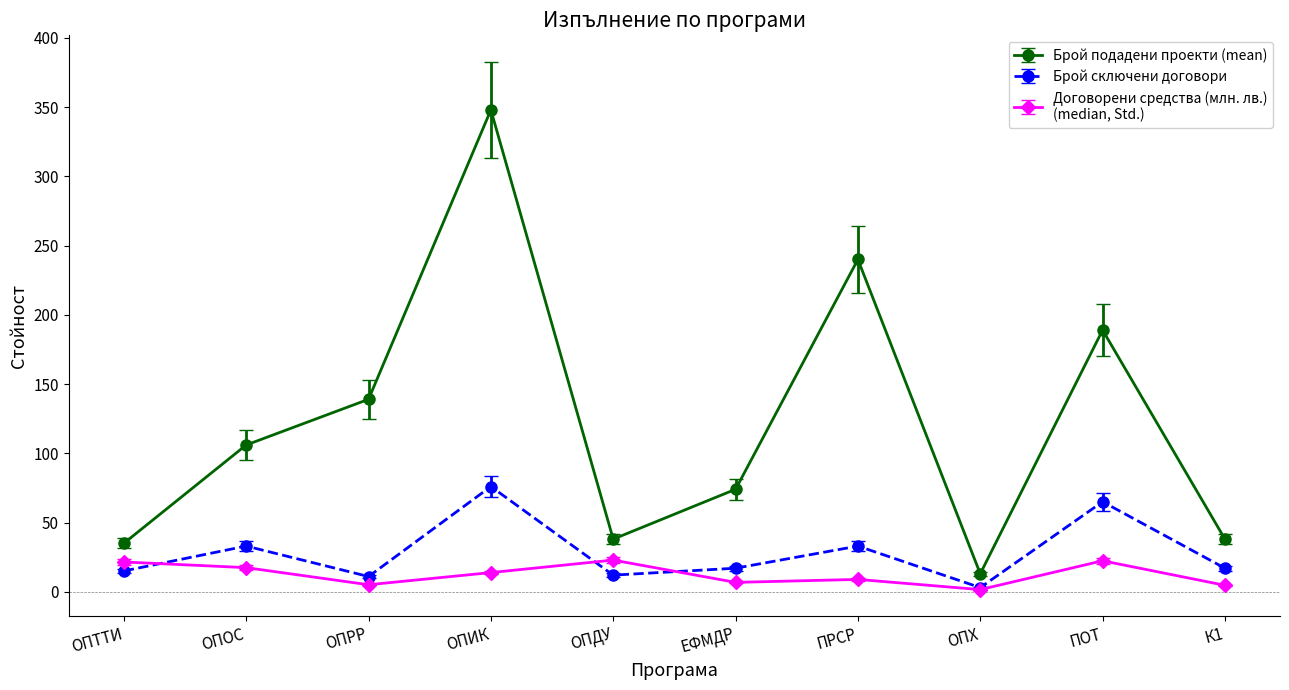

Which label corresponds to the largest value in the chart?

ОПИК